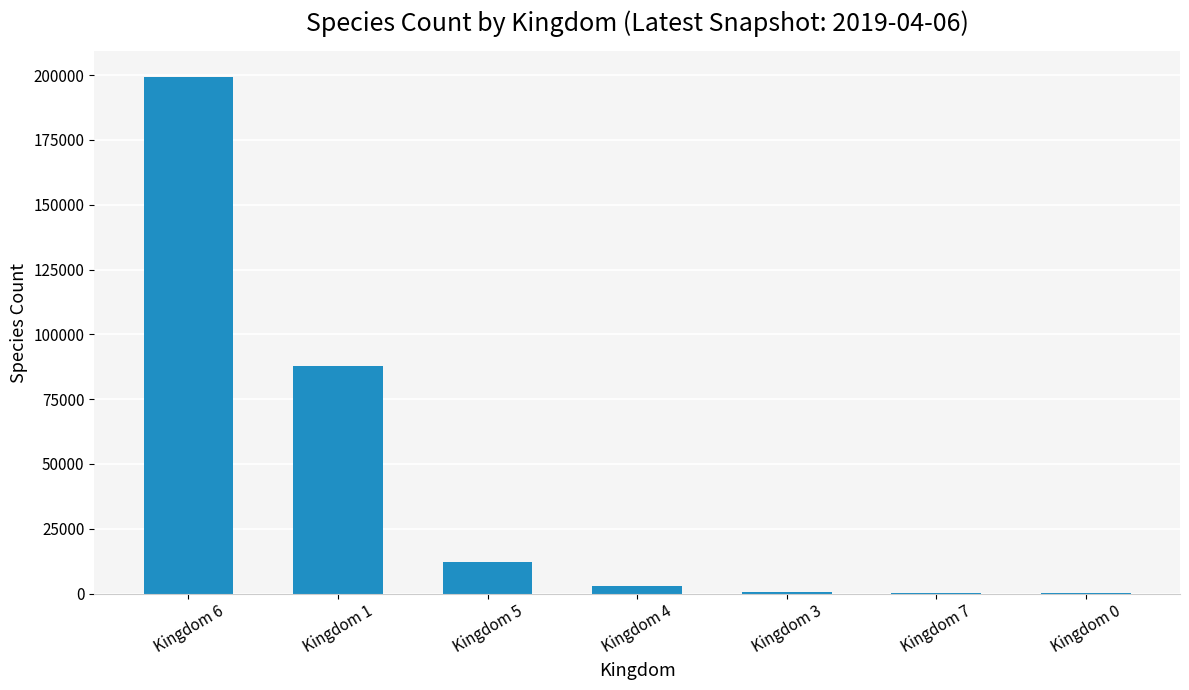

How many data points does each series have?

7